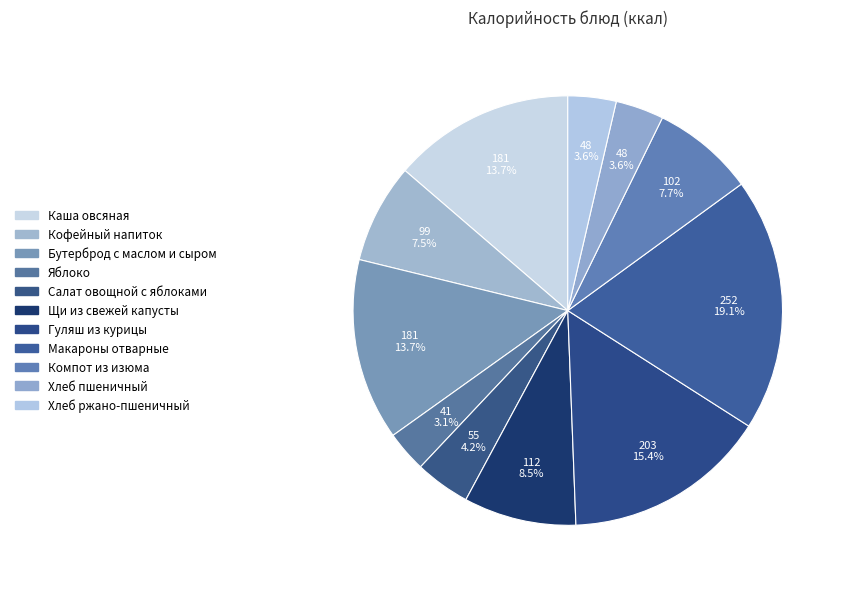

How many slices are in this pie chart?

11